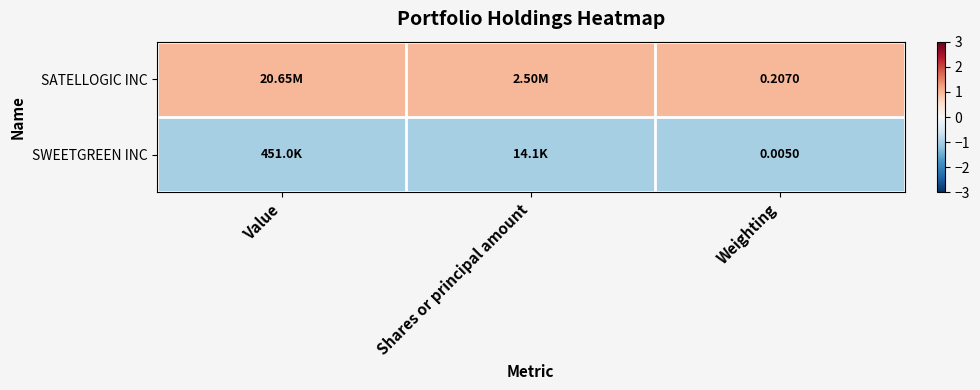

Is the value of SATELLOGIC INC at Weighting greater than the value of SWEETGREEN INC at Weighting?

Yes